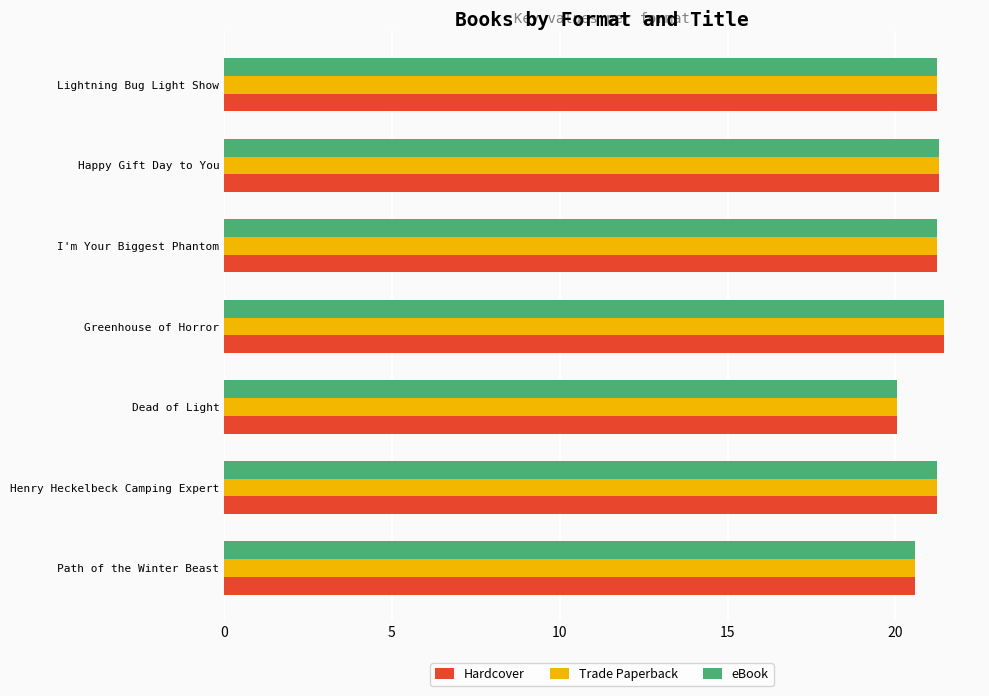

True or false: Trade Paperback has a value of 37.0 at Lightning Bug Light Show.

False